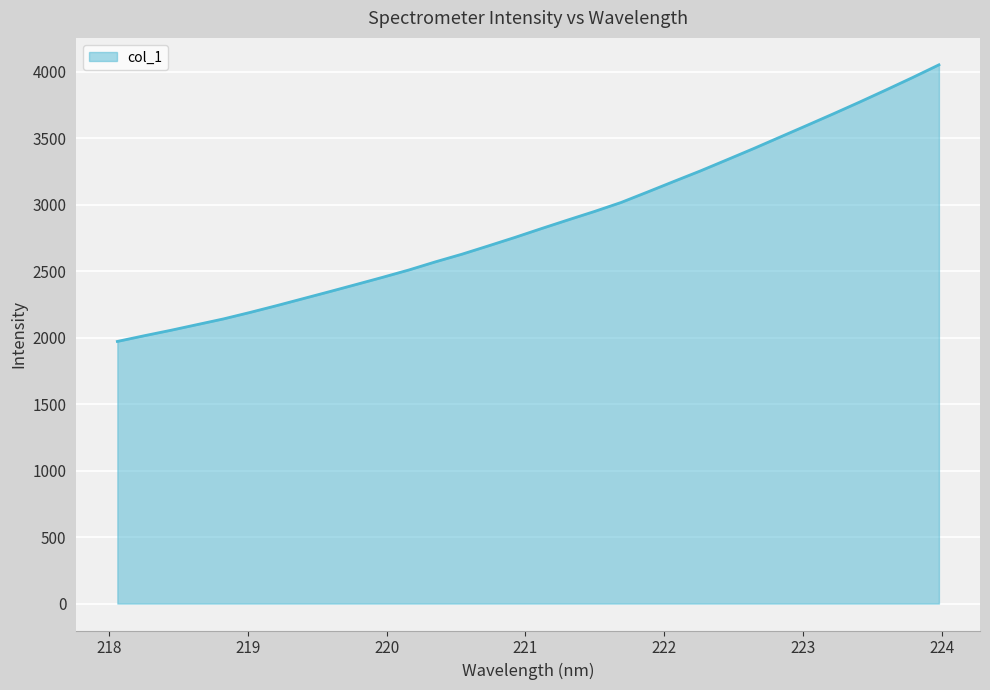

What is the minimum value shown in the chart?

1971.7